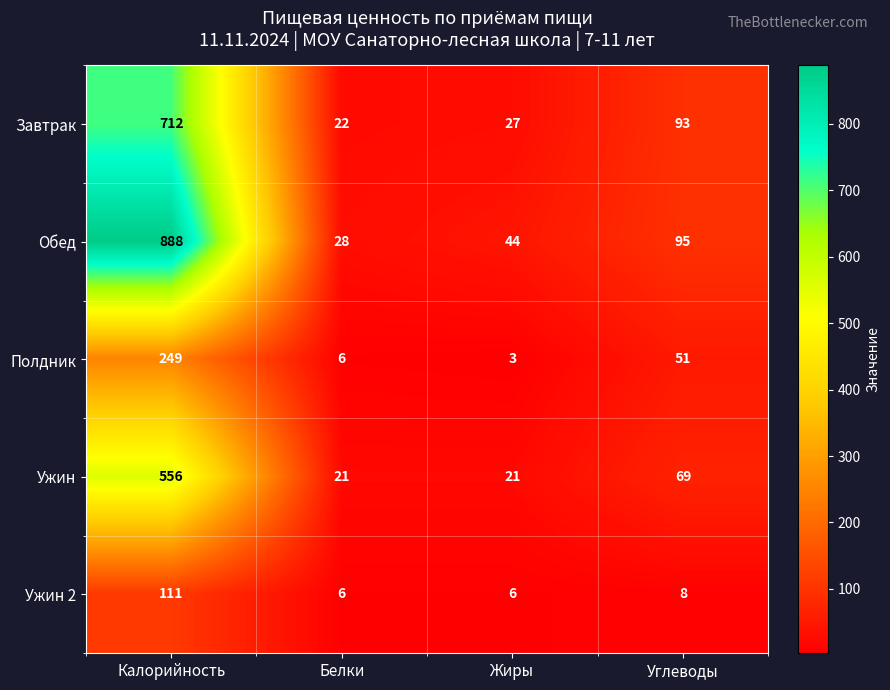

Reading right to left, what are all the values shown in this chart?

Завтрак: Углеводы=93	Жиры=27	Белки=22	Калорийность=712
Обед: Углеводы=95	Жиры=44	Белки=28	Калорийность=888
Полдник: Углеводы=51	Жиры=3	Белки=6	Калорийность=249
Ужин: Углеводы=69	Жиры=21	Белки=21	Калорийность=556
Ужин 2: Углеводы=8	Жиры=6	Белки=6	Калорийность=111